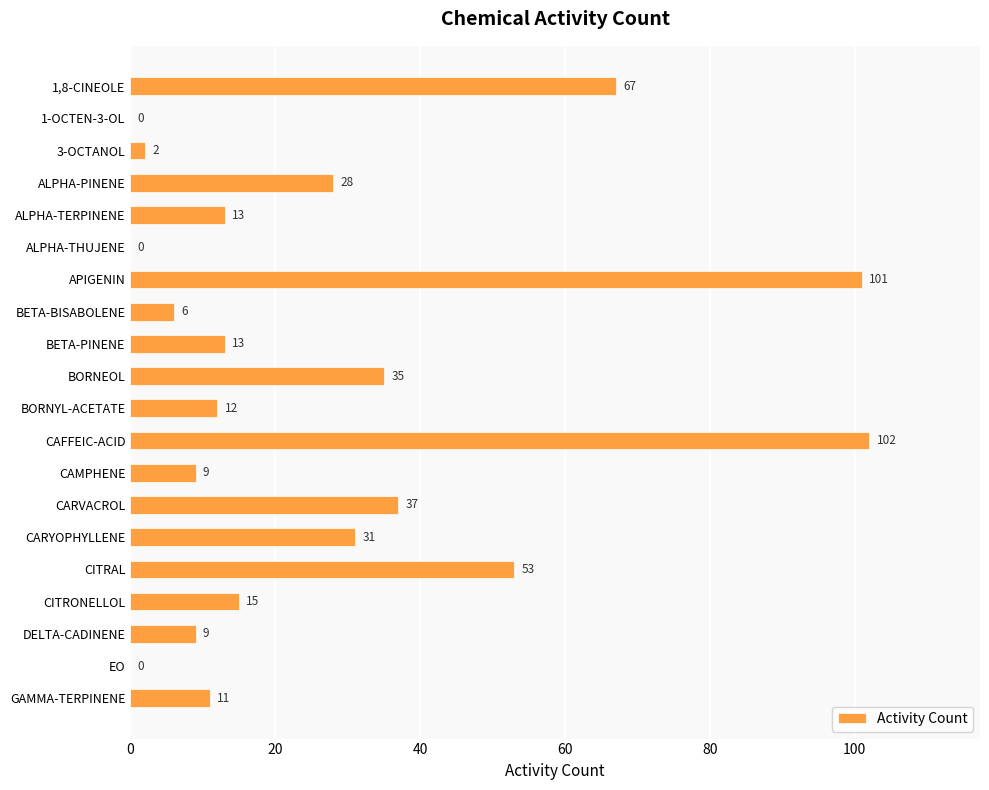

The chart shows a value of 29 at CITRAL. True or false?

False